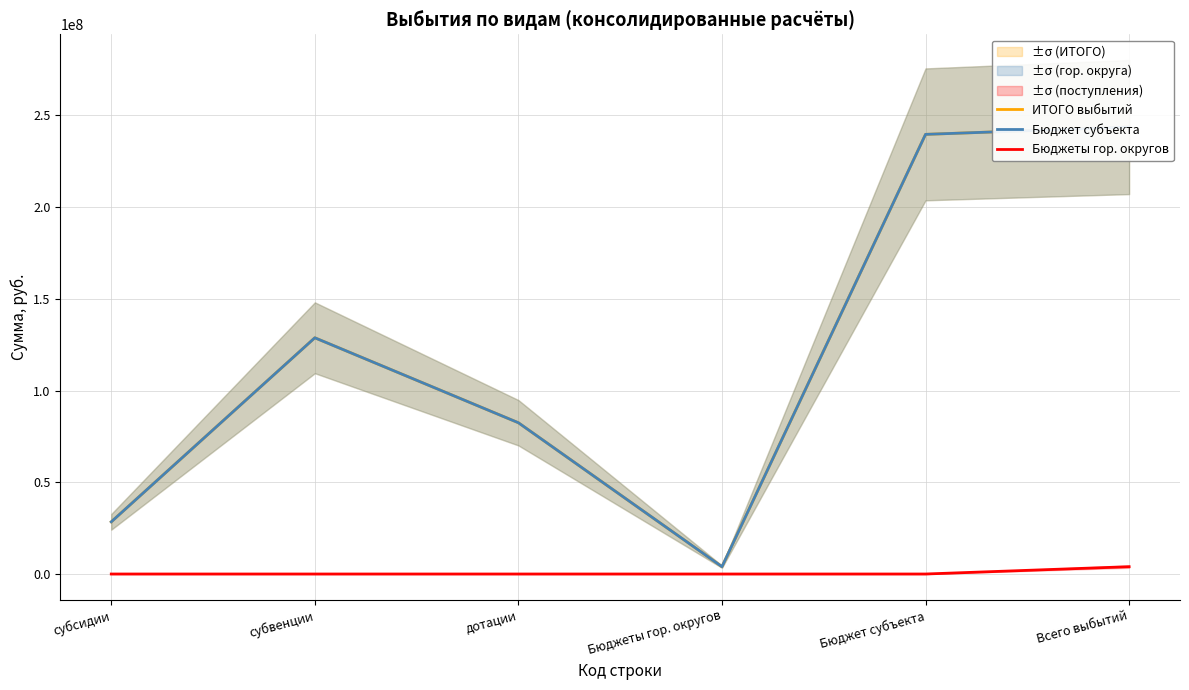

Which has a higher value, Бюджеты гор. округов or субвенции?

субвенции